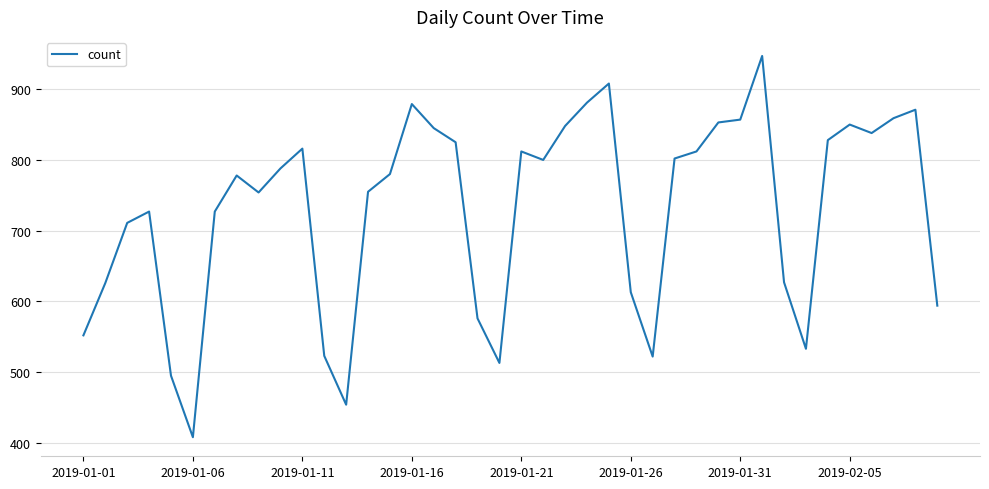

What is the difference between the maximum and minimum values?

539